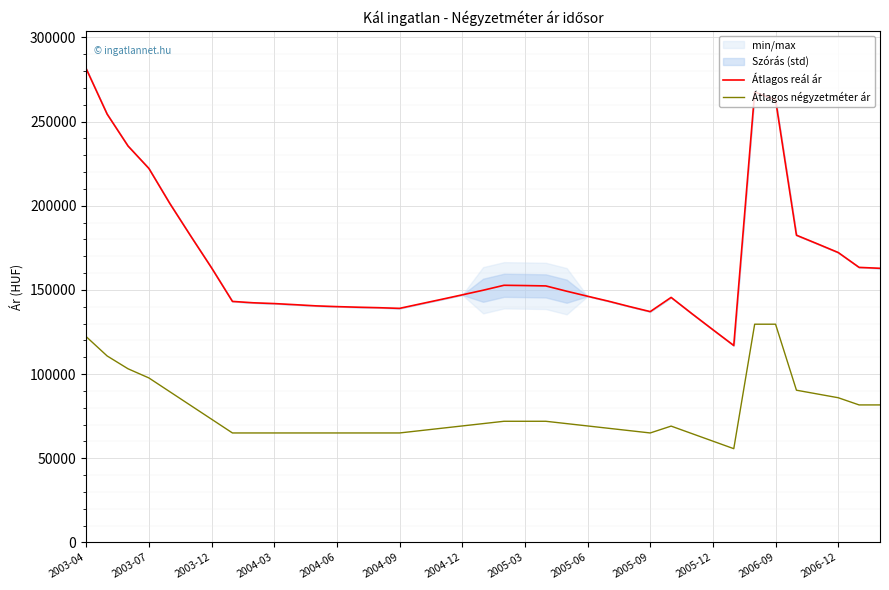

What value does the Átlagos négyzetméter ár series have at 2004-12?

69175